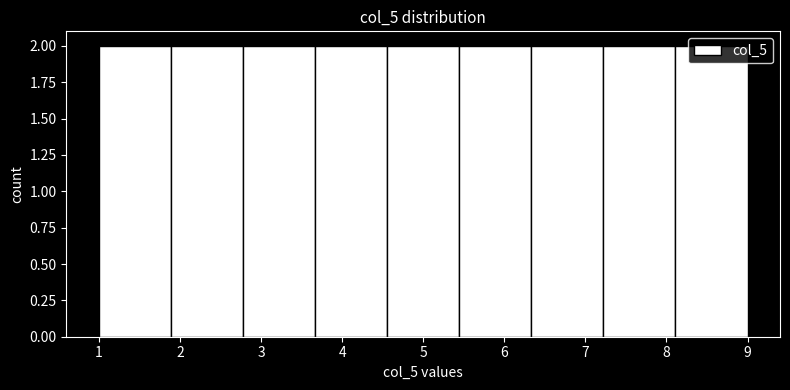

Reading left to right, list every bar in this chart as the range it spans on the x-axis followed by its height. Neither the bar edges nor the heights are printed on the chart, so give them approximately, as read against the axes.

1.0 to 1.9: 2
1.9 to 2.8: 2
2.8 to 3.7: 2
3.7 to 4.6: 2
4.6 to 5.4: 2
5.4 to 6.3: 2
6.3 to 7.2: 2
7.2 to 8.1: 2
8.1 to 9.0: 2